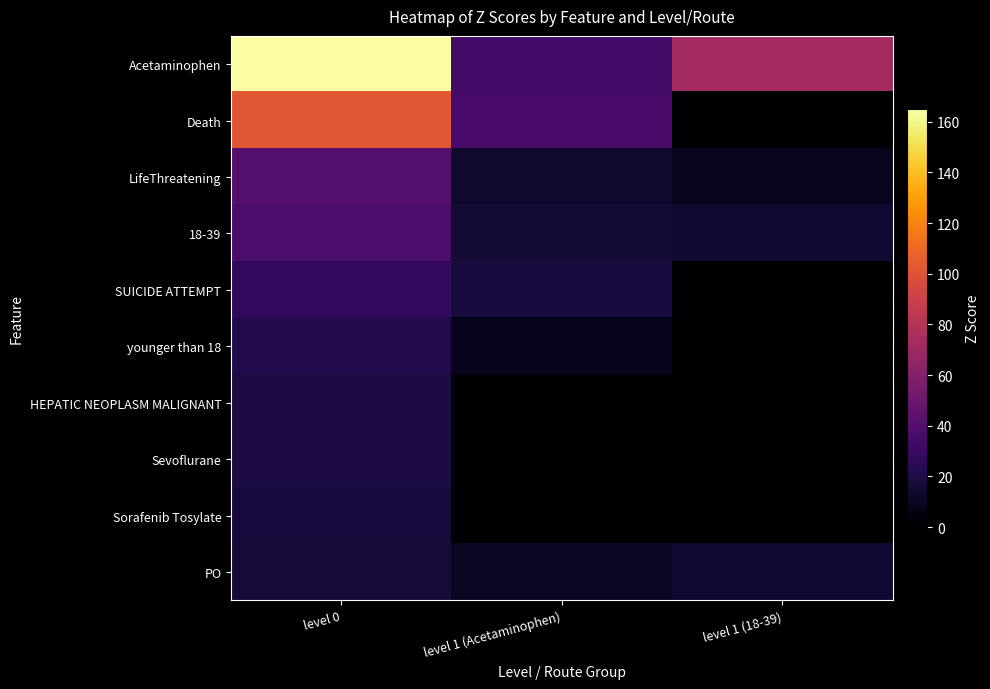

Between level 1 (Acetaminophen) and level 1 (18-39), which series saw the biggest shift?

Acetaminophen